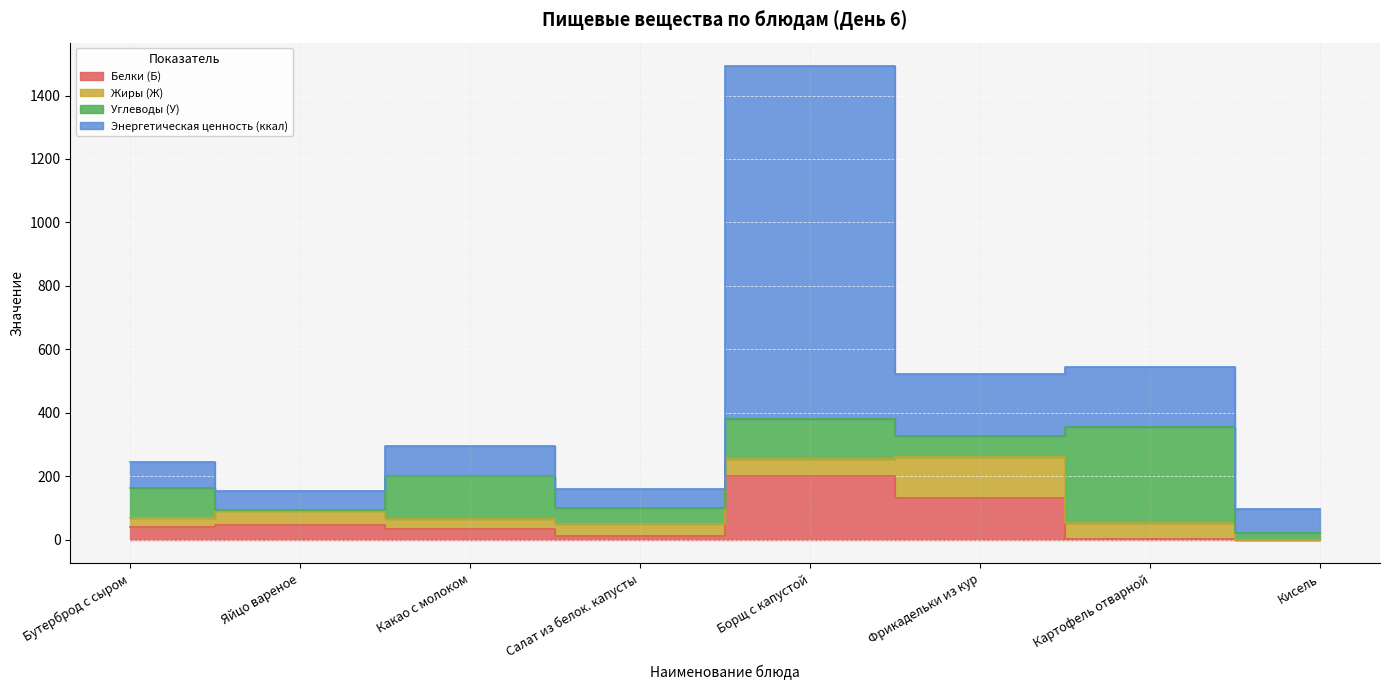

What is the label of the 3rd point from the right?

Фрикадельки из кур